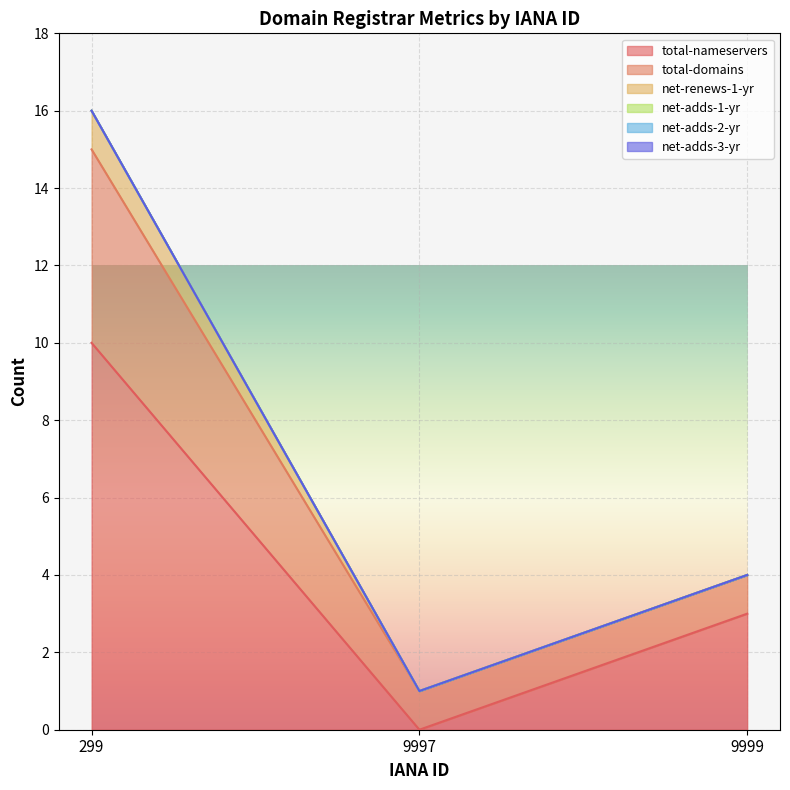

What is the difference between the second highest and minimum values in the total-domains series?

3